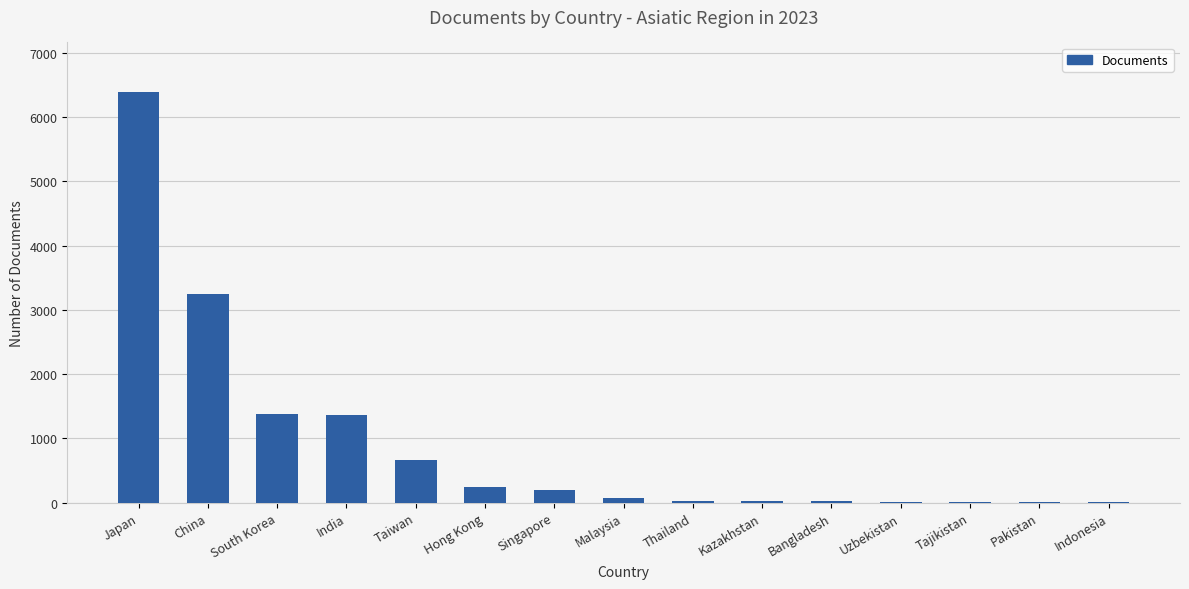

The chart shows a value of 5593 at China. True or false?

False